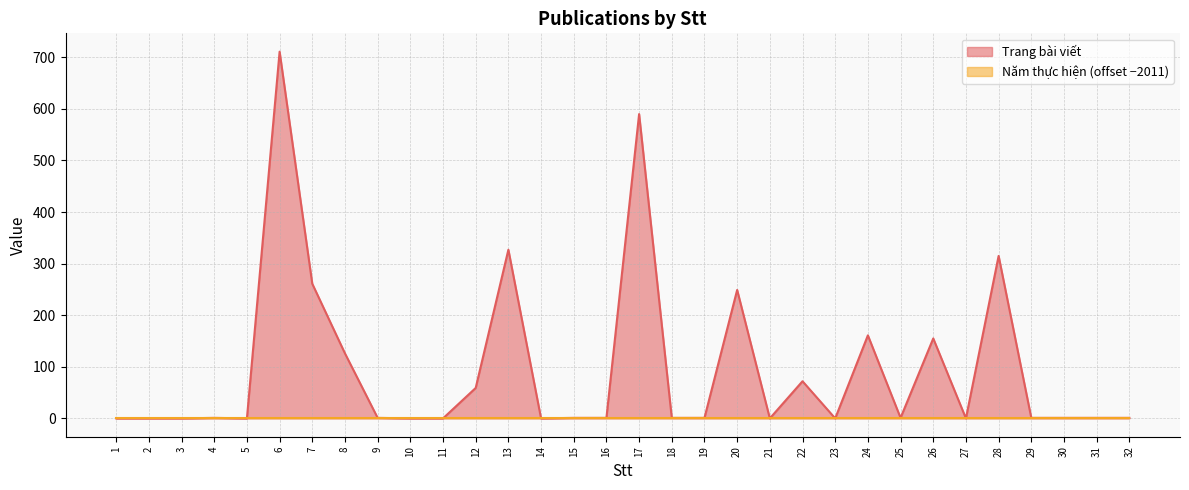

True or false: the data has more than 0 interior local peaks.

True